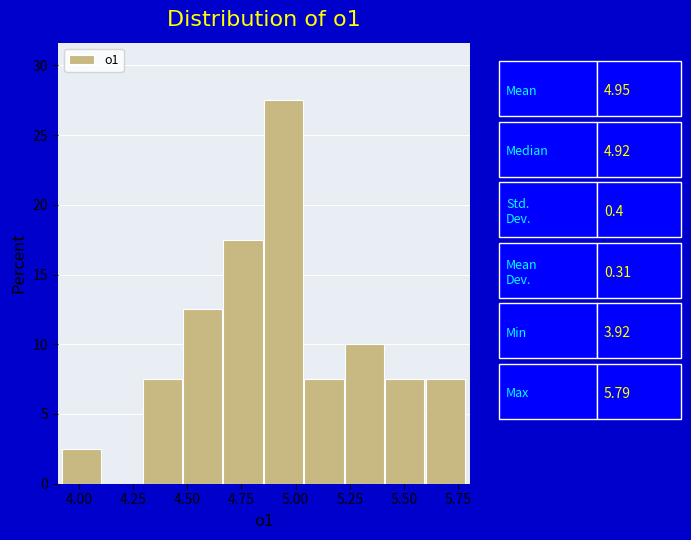

Read against the x-axis, roughly where is the centre of the tallest bar?

4.95